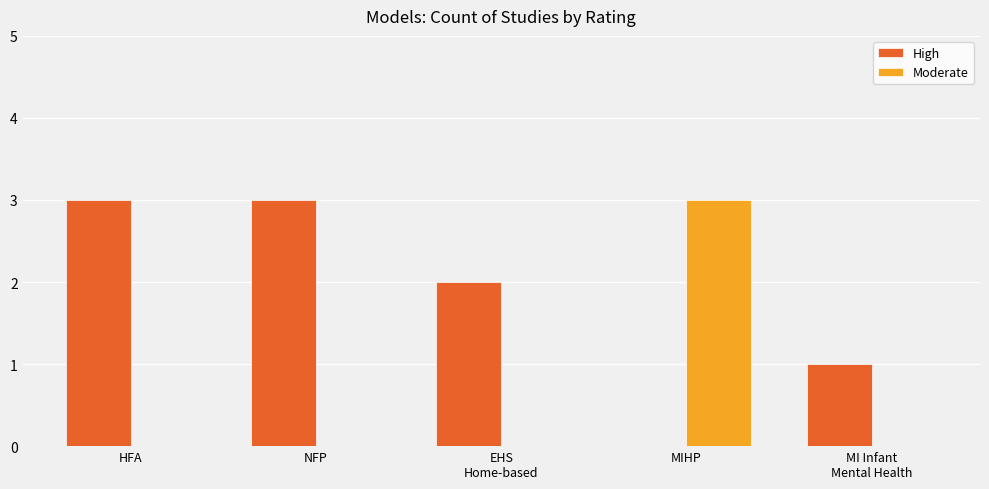

What is the sum of the High values at MIHP and HFA?

3